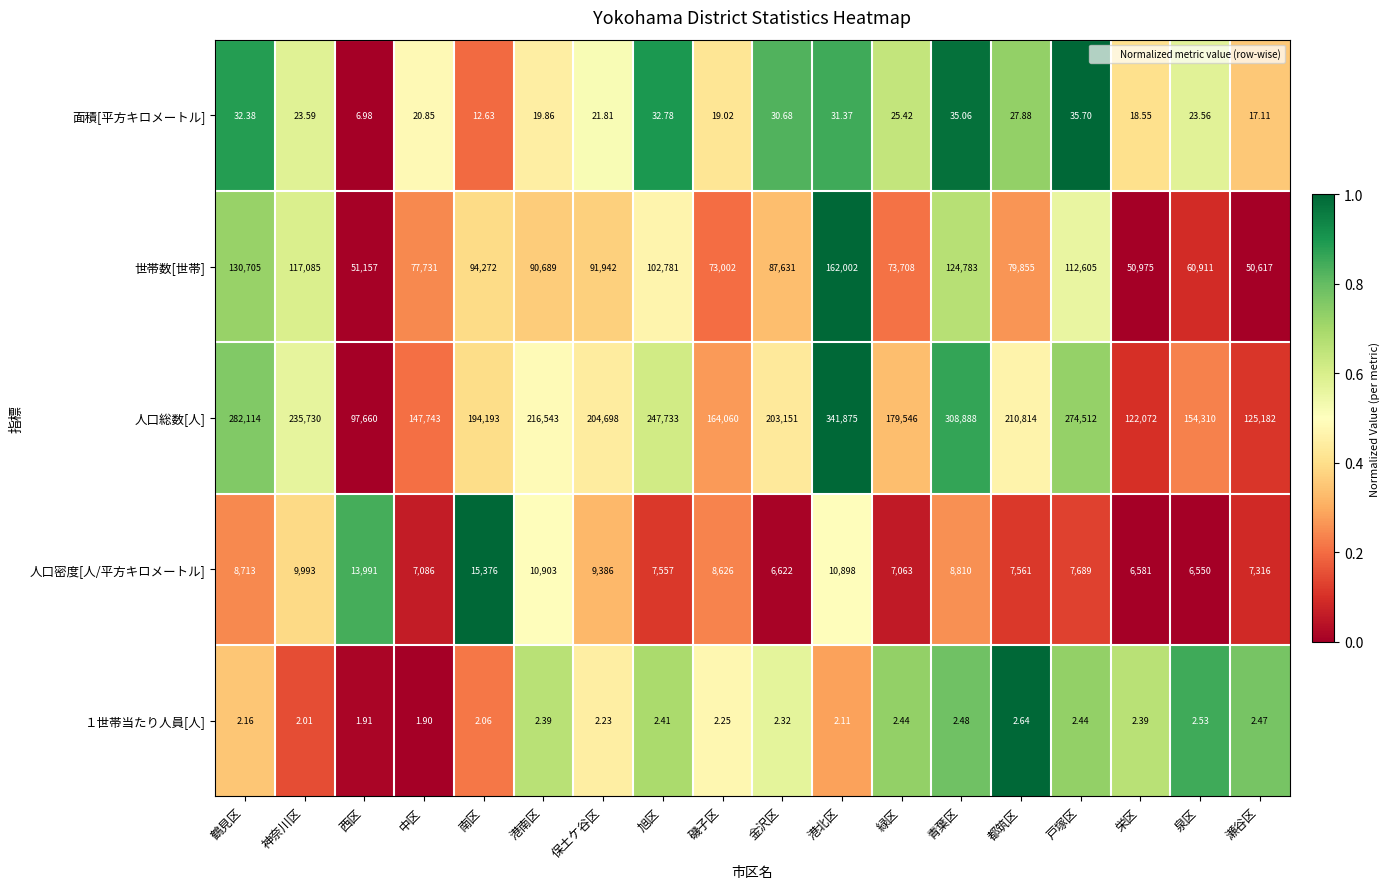

Rank the categories by 面積[平方キロメートル] value from highest to lowest.

戸塚区, 青葉区, 旭区, 鶴見区, 港北区, 金沢区, 都筑区, 緑区, 神奈川区, 泉区, 保土ケ谷区, 中区, 港南区, 磯子区, 栄区, 瀬谷区, 南区, 西区